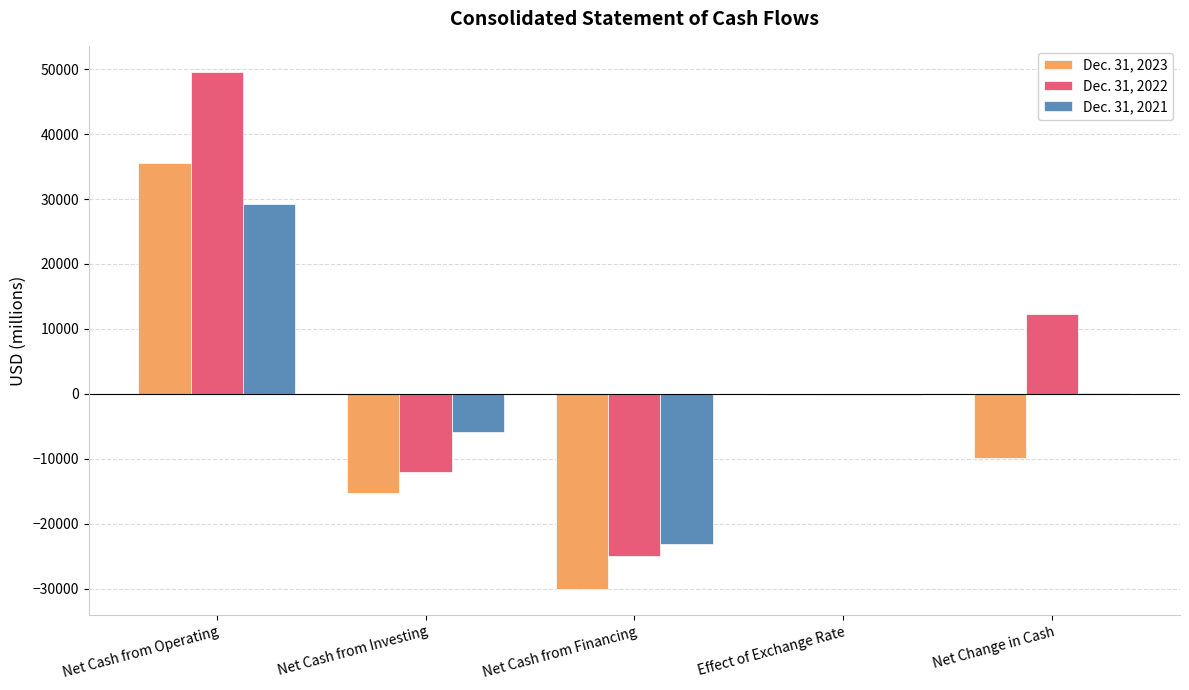

Which series has the largest total across all categories?

Dec. 31, 2022